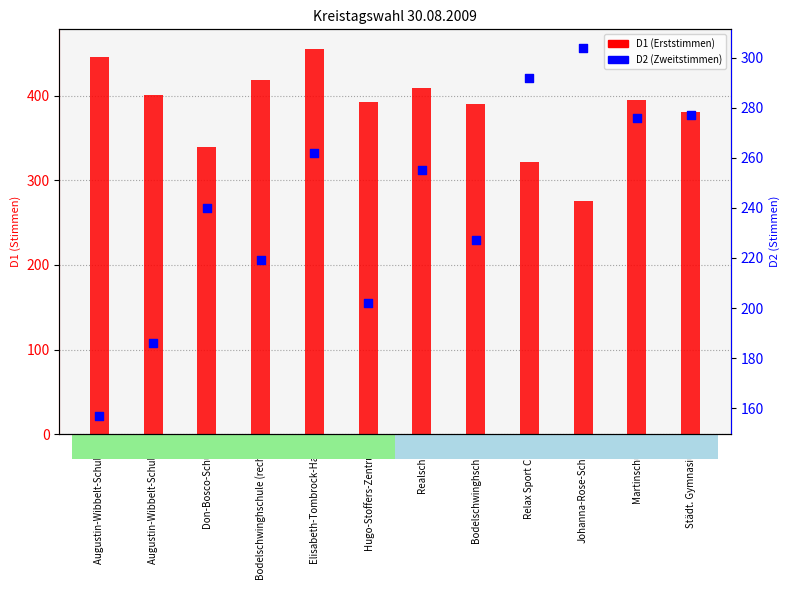

What are all the series names shown in the legend?

D1, D2